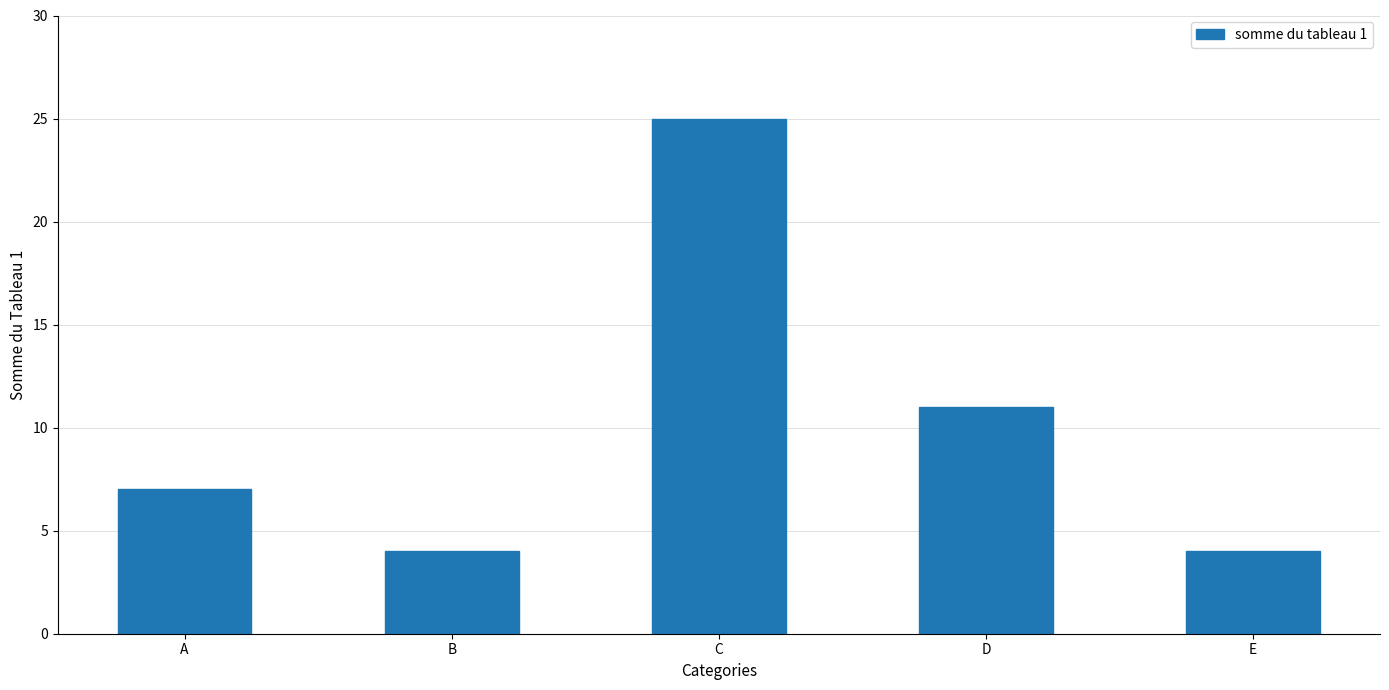

Count the number of data series in this chart.

1